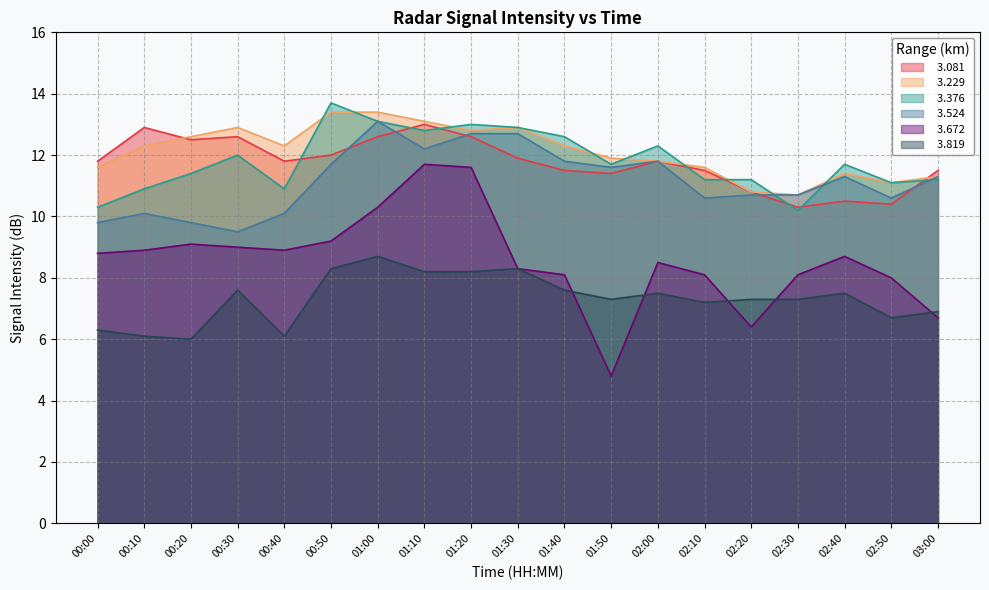

How many lines are shown in the chart?

6